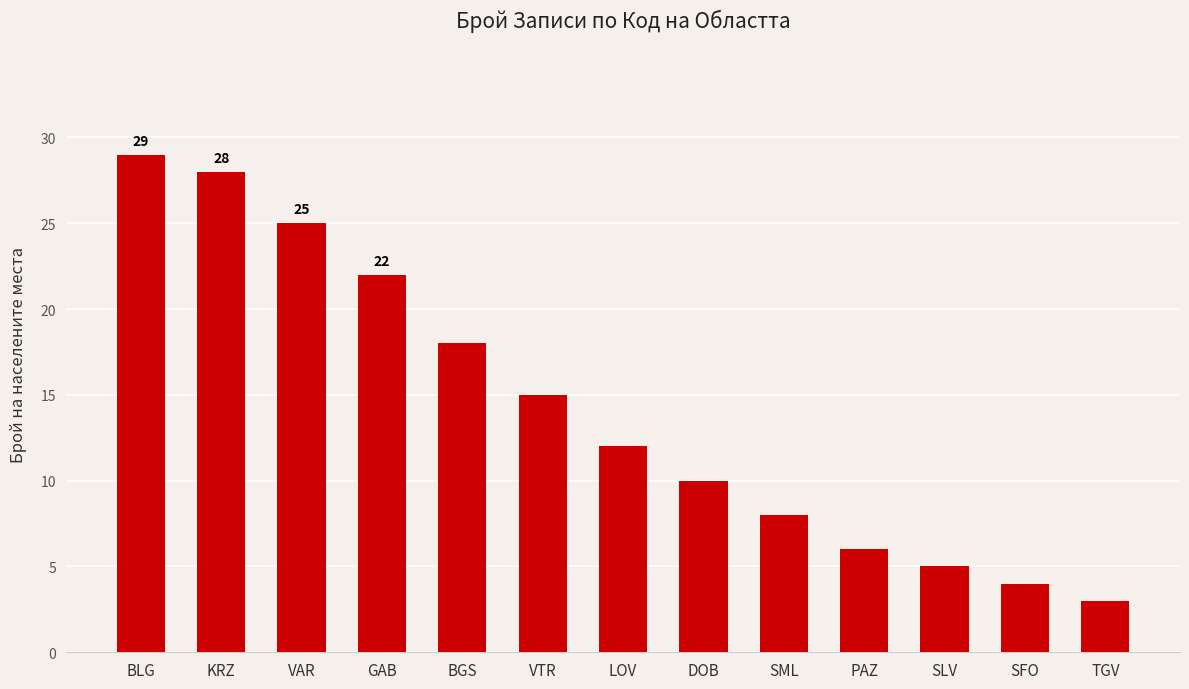

Which category has the highest value across all series?

BLG